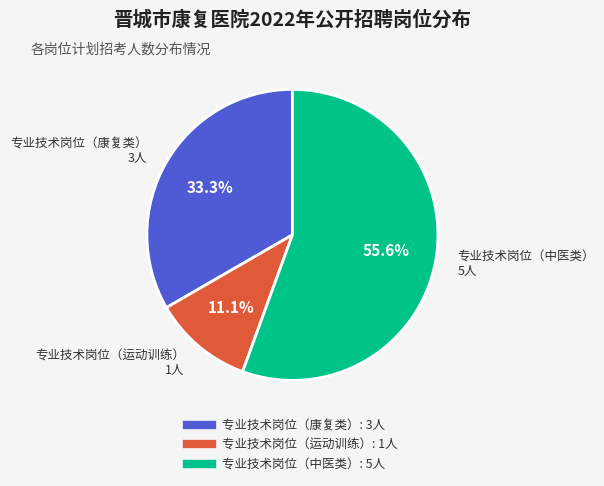

Does 专业技术岗位（康复类） represent more than half of the total?

No